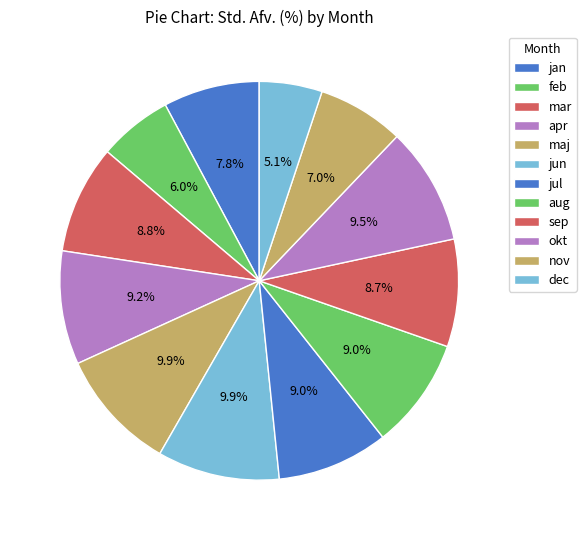

How many segments does this pie chart have?

12